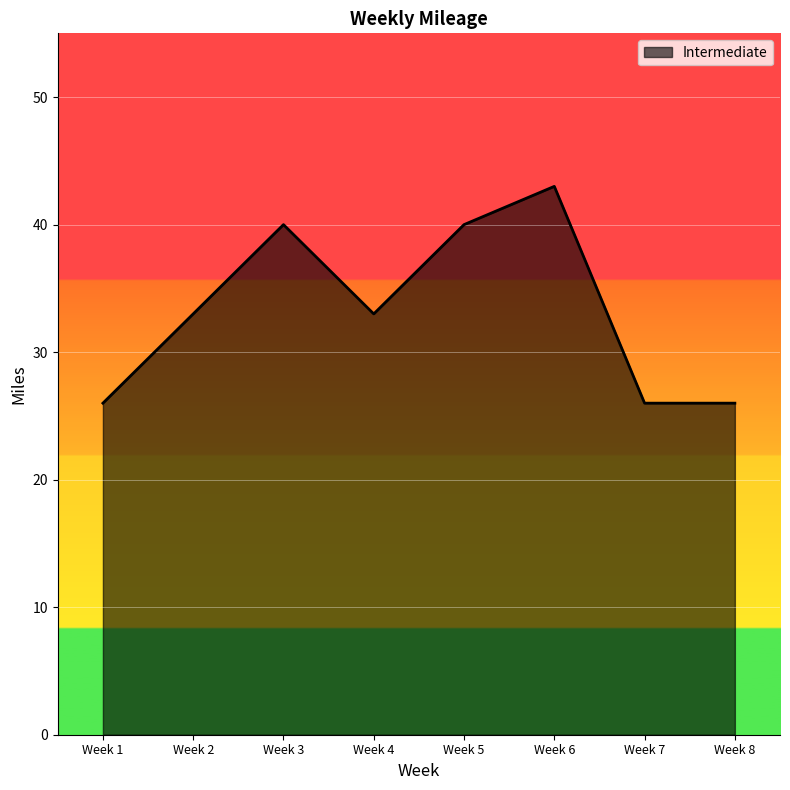

What is the difference between the maximum and minimum values?

17